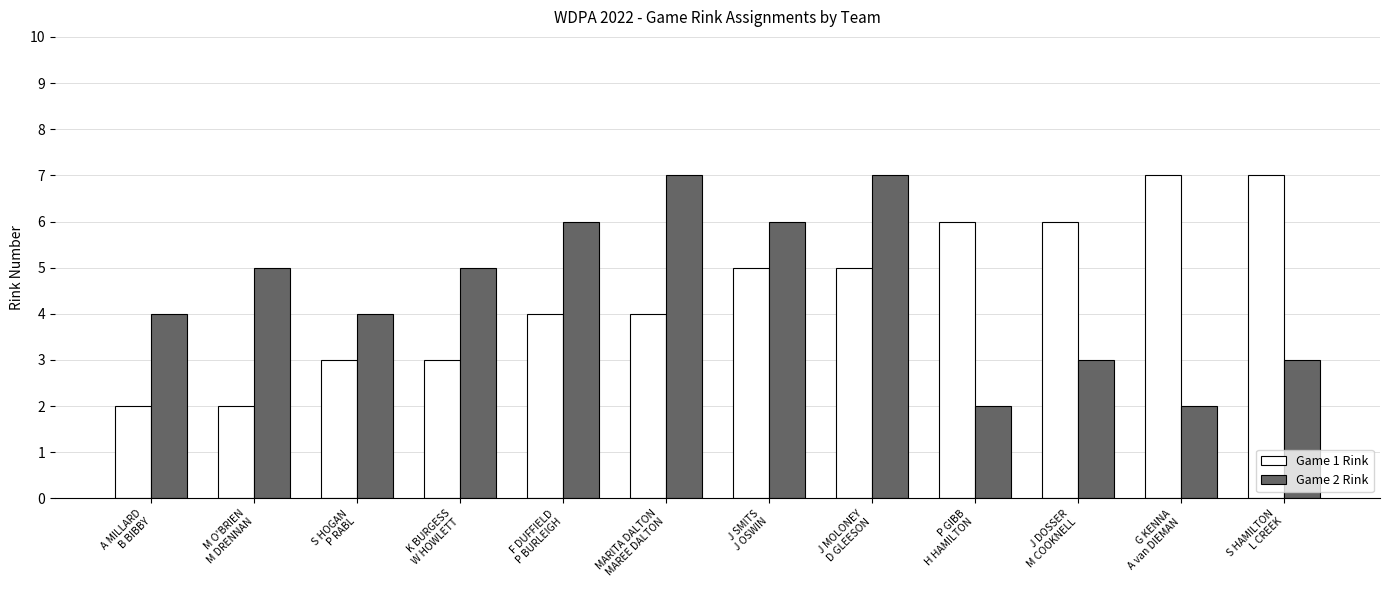

What is the maximum value shown in the chart?

7